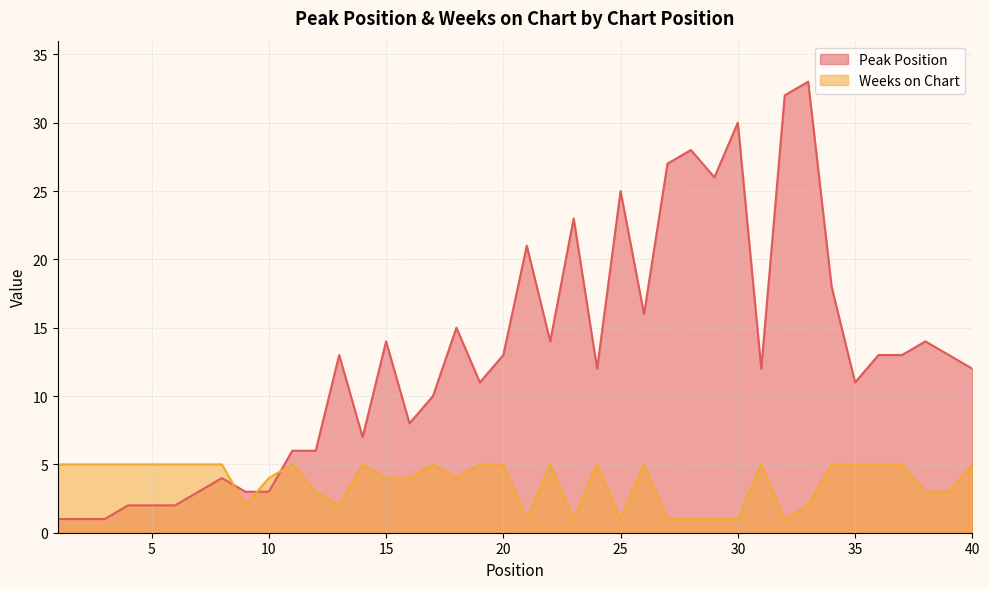

Which series changed the most between 1 and 31?

Peak Position